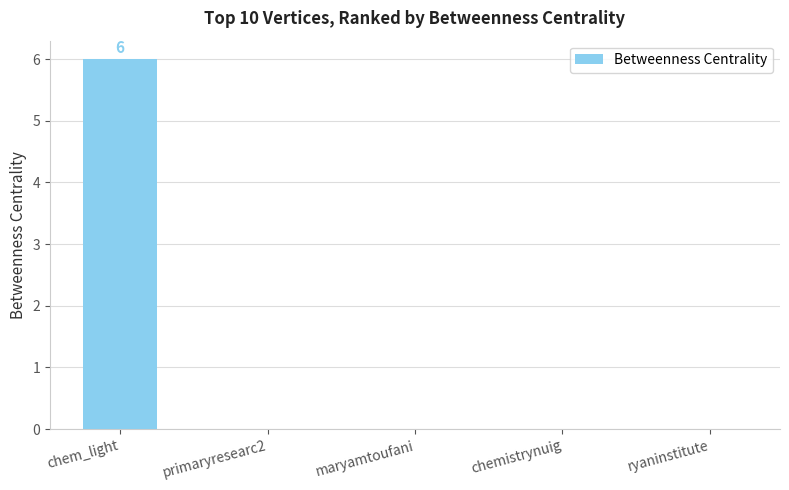

How many distinct data groups are displayed?

1